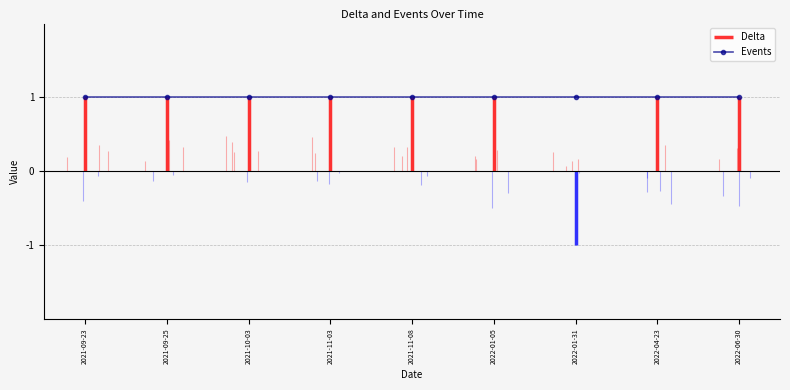

Between 2021-09-23 and 2022-01-05, which series saw the biggest shift?

Delta